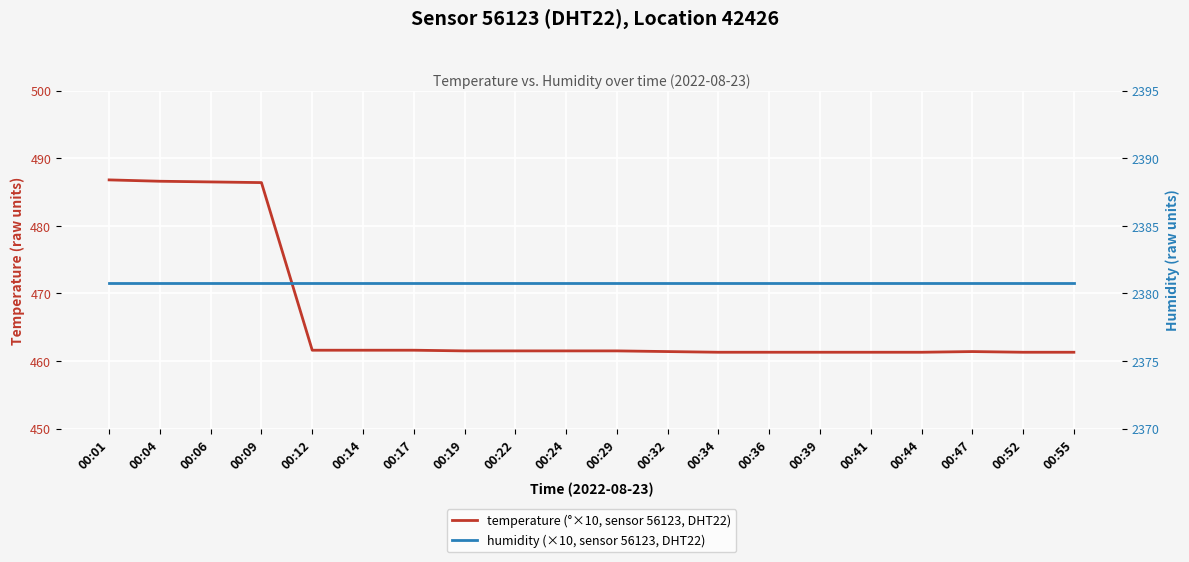

Reading left to right, transcribe all the data shown in this chart.

temperature (°×10, sensor 56123, DHT22): 486.8	486.6	486.5	486.4	461.6	461.6	461.6	461.5	461.5	461.5	461.5	461.4	461.3	461.3	461.3	461.3	461.3	461.4	461.3	461.3
humidity (×10, sensor 56123, DHT22): 2380.8	2380.8	2380.8	2380.8	2380.8	2380.8	2380.8	2380.8	2380.8	2380.8	2380.8	2380.8	2380.8	2380.8	2380.8	2380.8	2380.8	2380.8	2380.8	2380.8